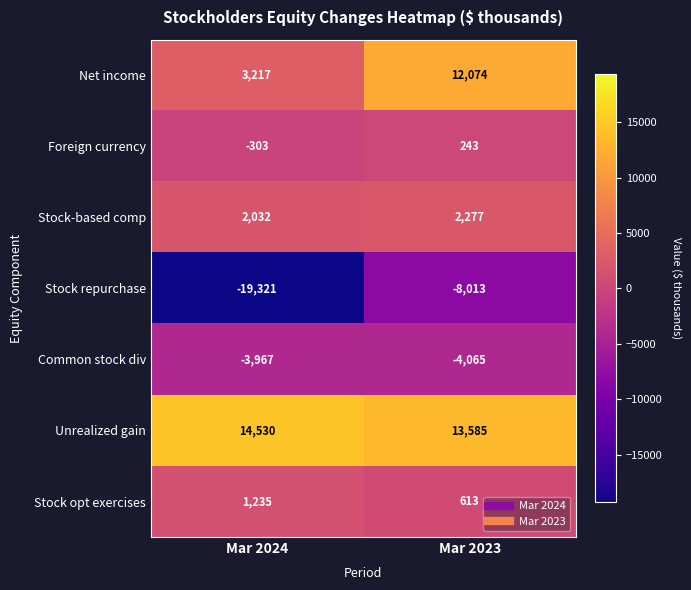

Which series has the largest total across all categories?

Unrealized gain